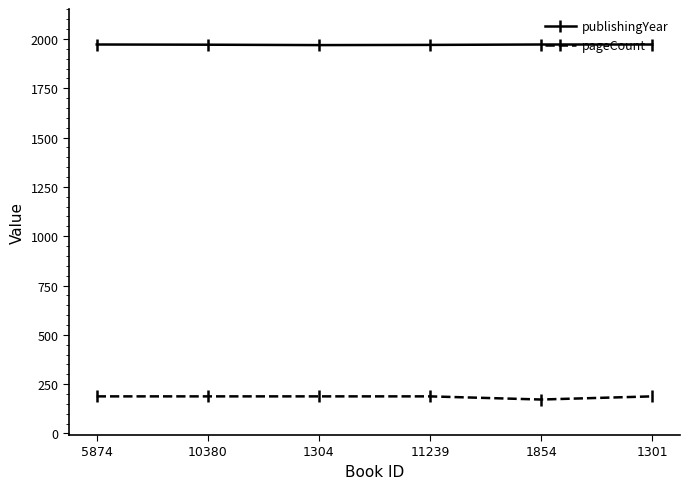

What is the minimum value shown in the chart?

172